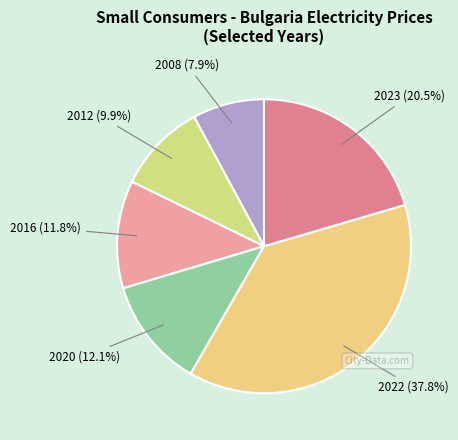

What is the largest slice in the pie chart?

2022